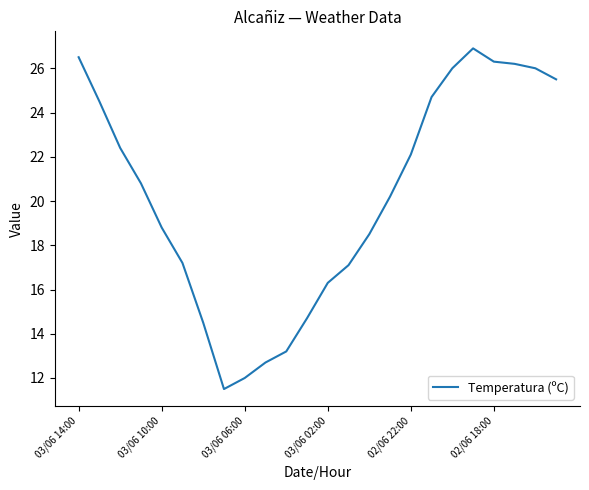

What is the difference between the maximum and second lowest values?

14.9